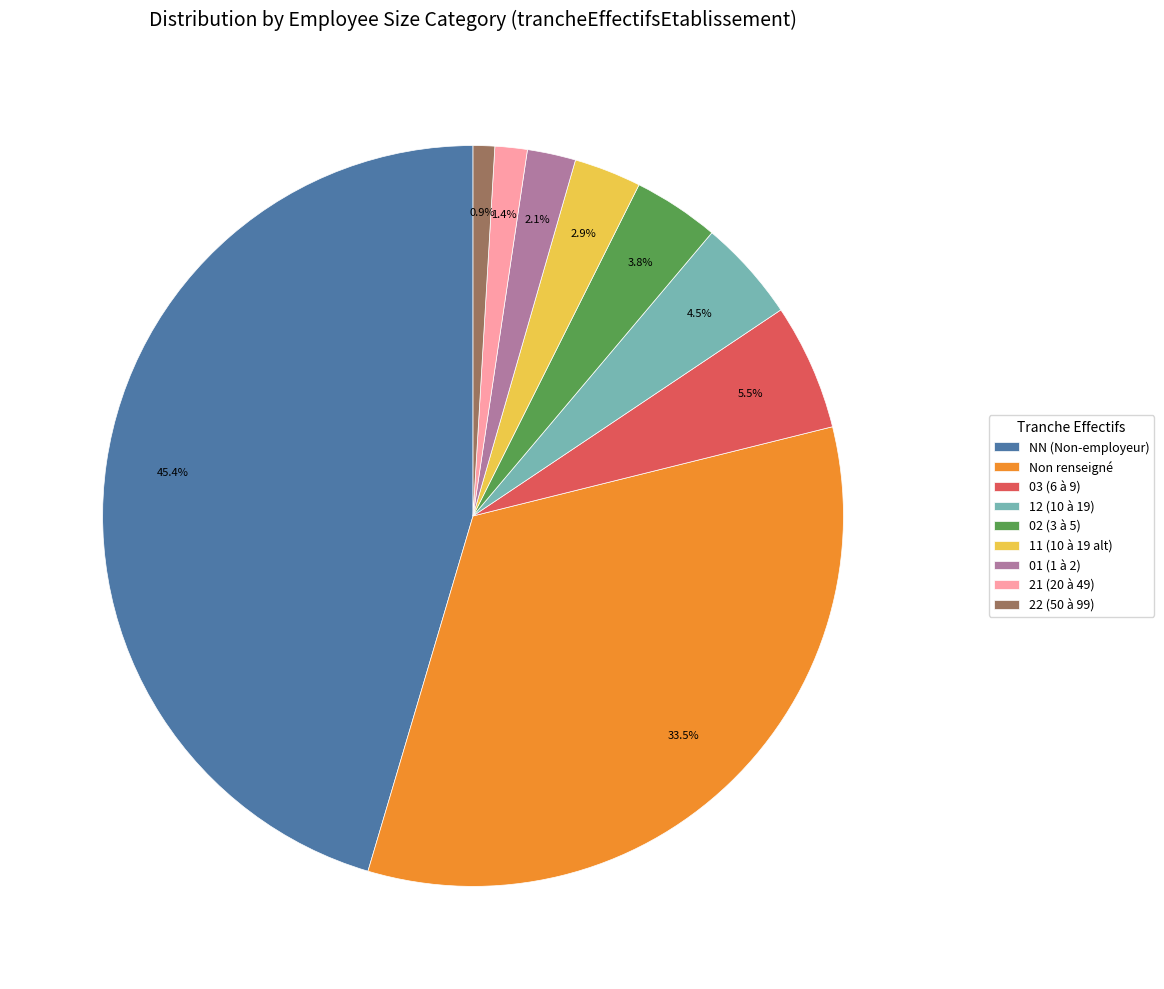

How many slices are in this pie chart?

9